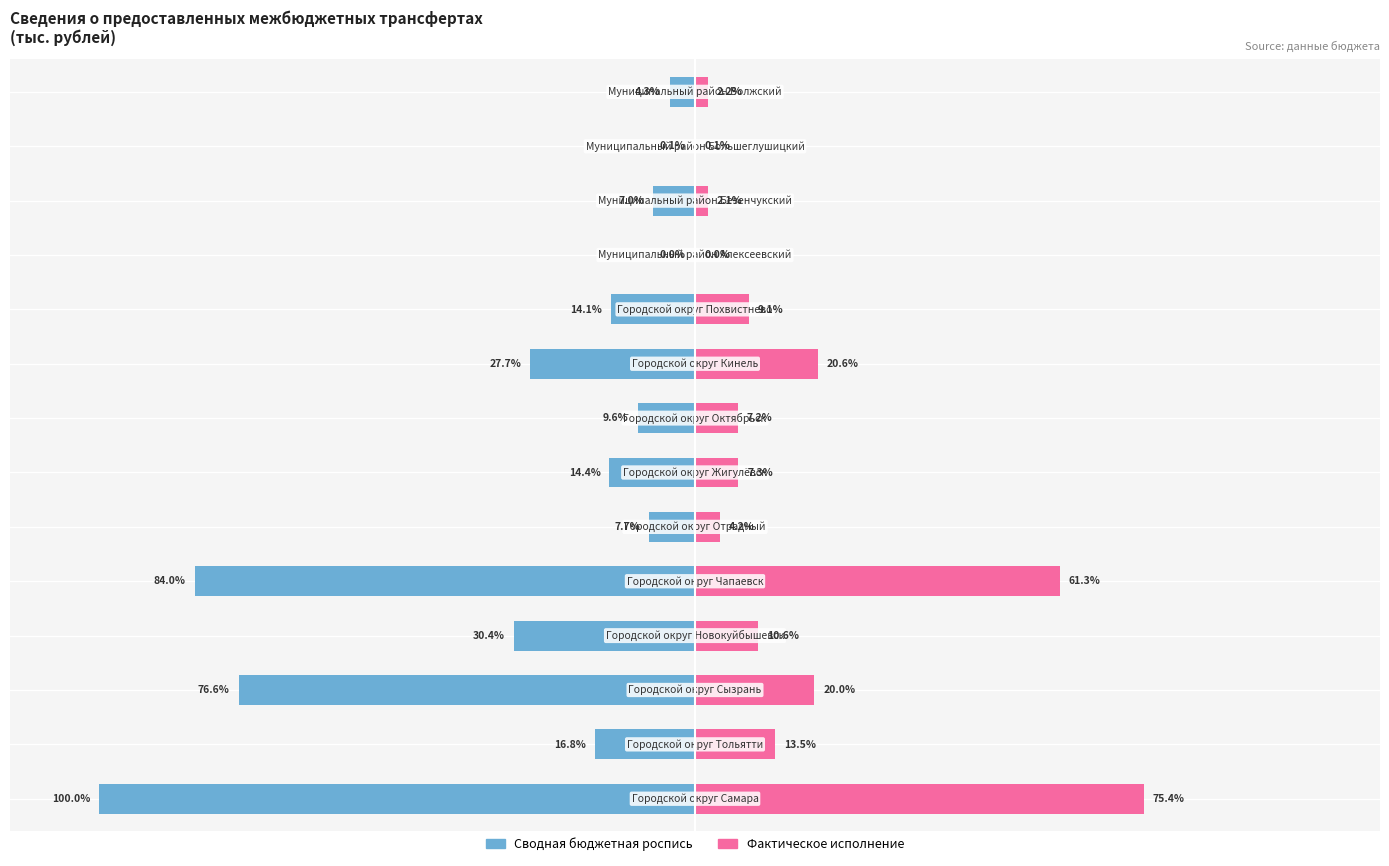

What position from the left is 9?

10